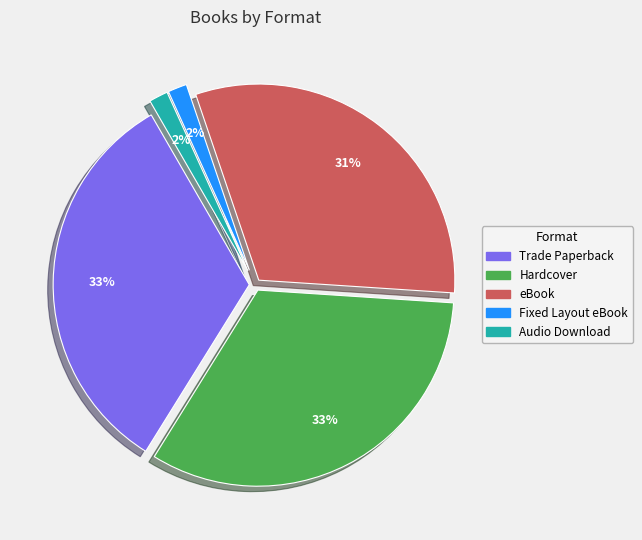

Is there a majority slice in this chart?

No